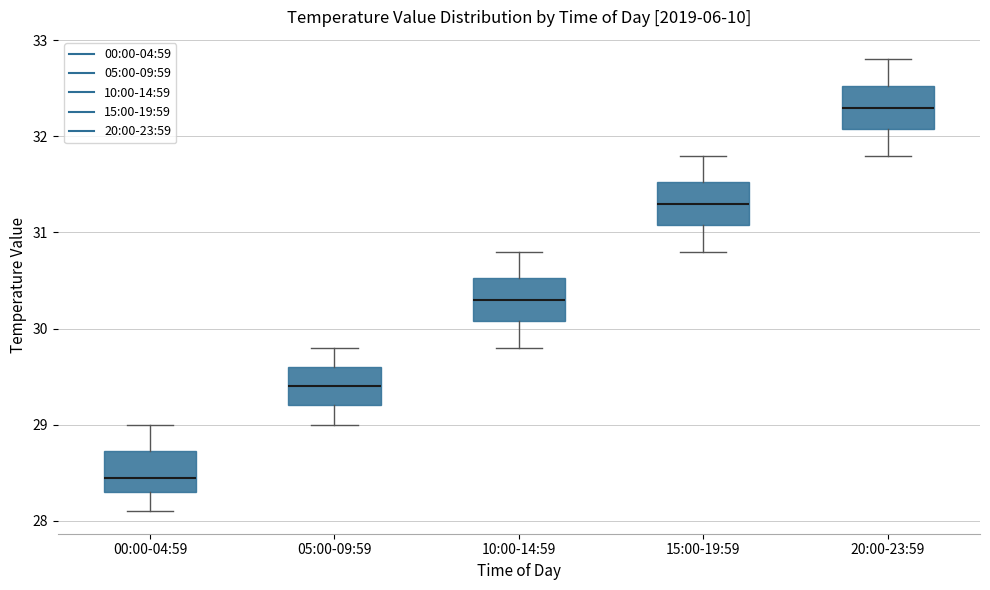

Reading left to right, read every box against the y-axis: the position of its median line, the range the box covers, and the ends of its whiskers. The values are not printed on the chart, so give them approximately, as read against the axis.

00:00-04:59: median 28.5, box 28.3 to 28.7, whiskers 28.1 to 29.0
05:00-09:59: median 29.4, box 29.2 to 29.6, whiskers 29.0 to 29.8
10:00-14:59: median 30.3, box 30.1 to 30.5, whiskers 29.8 to 30.8
15:00-19:59: median 31.3, box 31.1 to 31.5, whiskers 30.8 to 31.8
20:00-23:59: median 32.3, box 32.1 to 32.5, whiskers 31.8 to 32.8